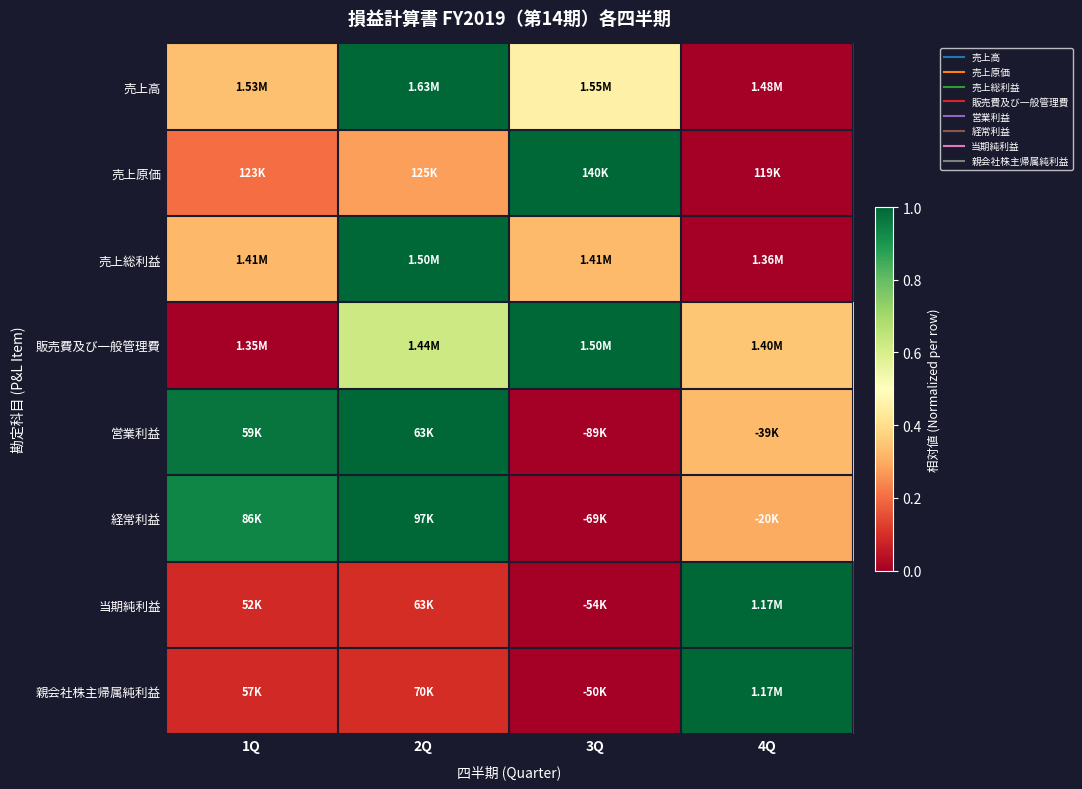

At how many categories does at least one series exceed 0?

4